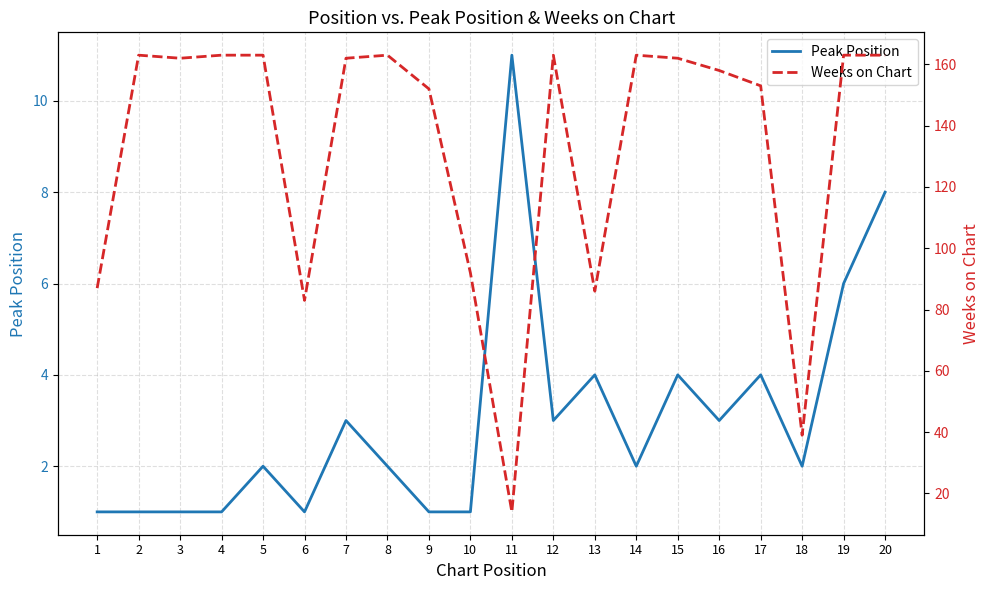

The Peak Position series shows 8 at 20. True or false?

True